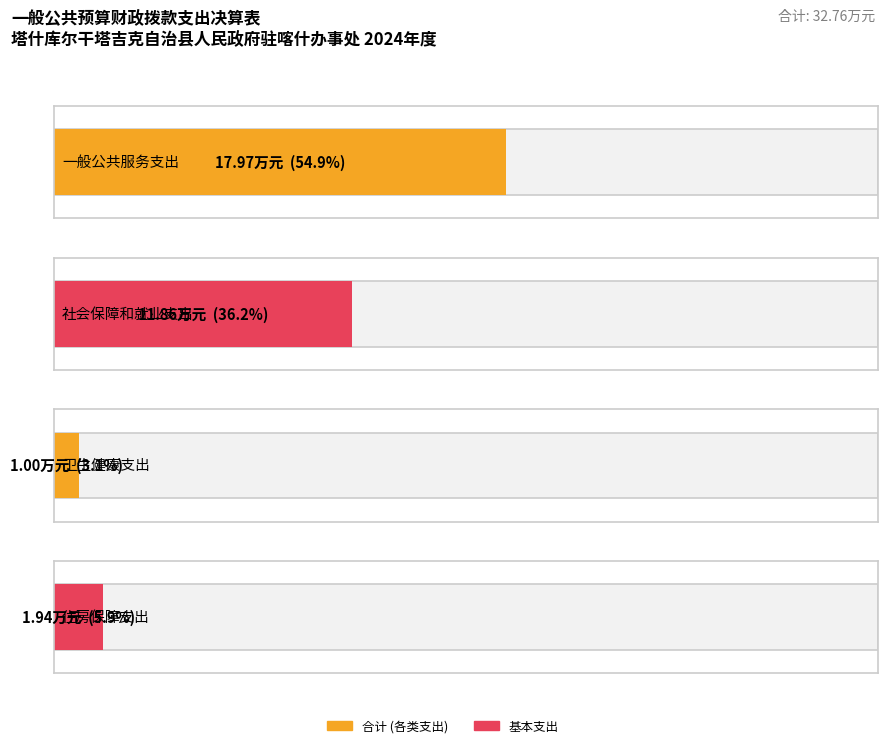

What is the average value of the 合计 series?

8.2